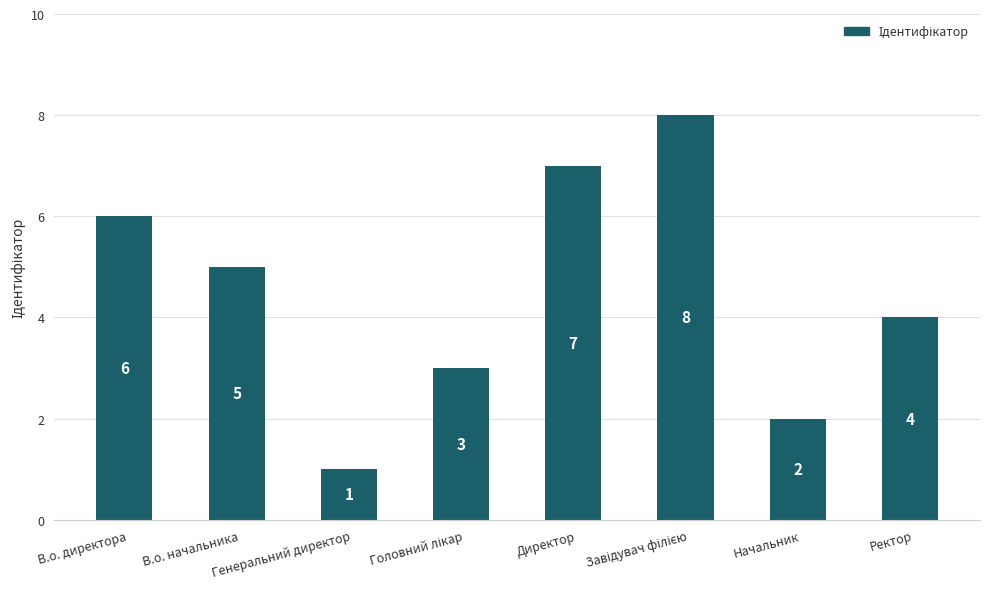

What is the value of the 1st bar from the left?

6